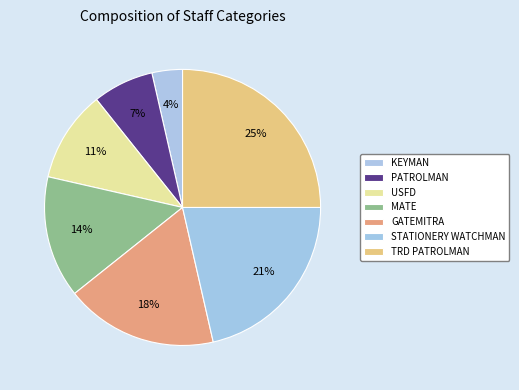

Is it true that GATEMITRA is 18% of the pie?

True